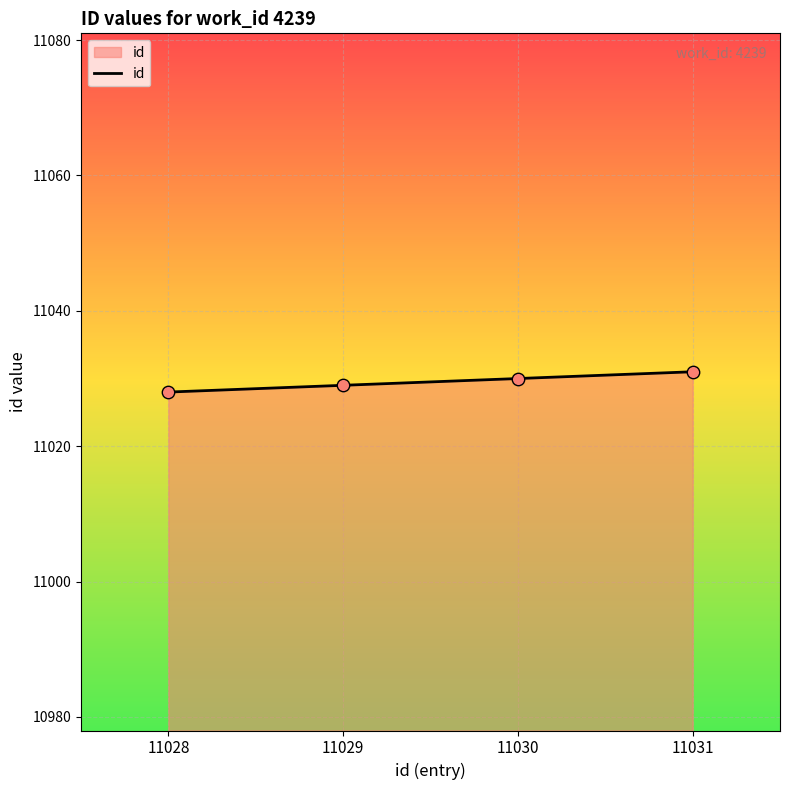

What is the change in value from 11030 to 11031?

+1